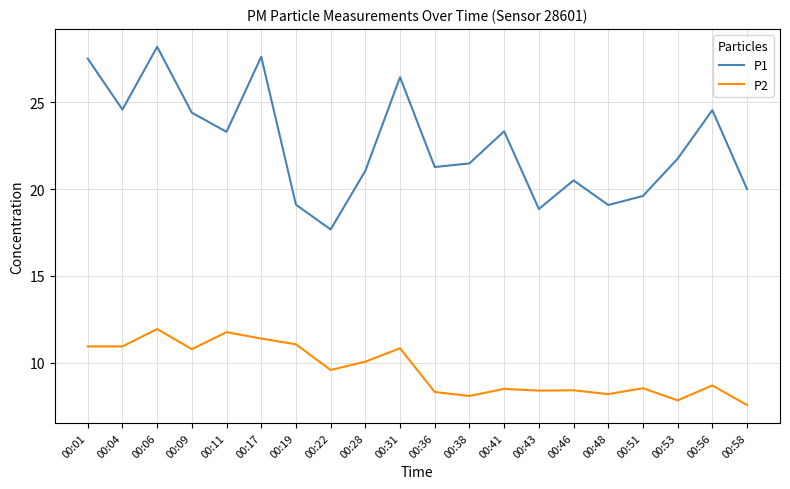

What are all the series names shown in the legend?

P1, P2